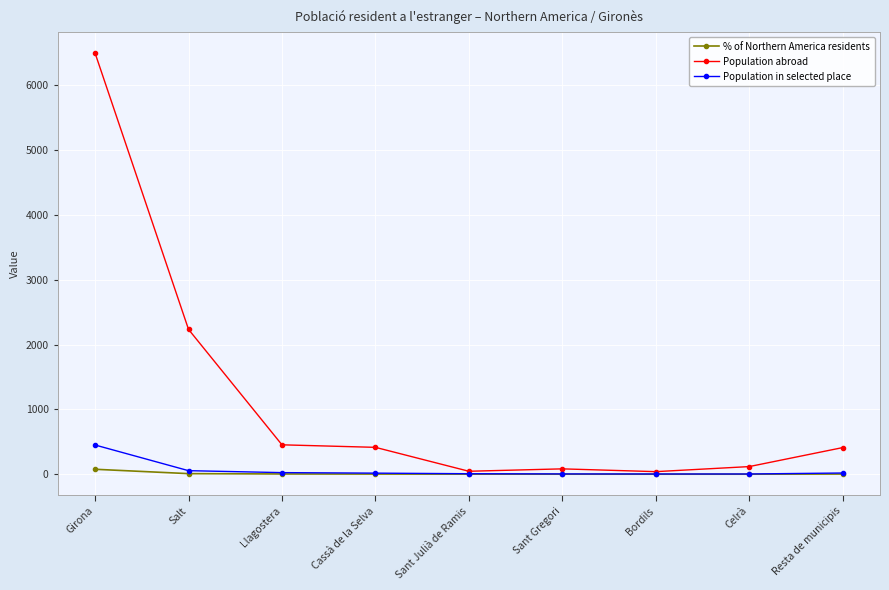

Which category has the highest value across all series?

Girona